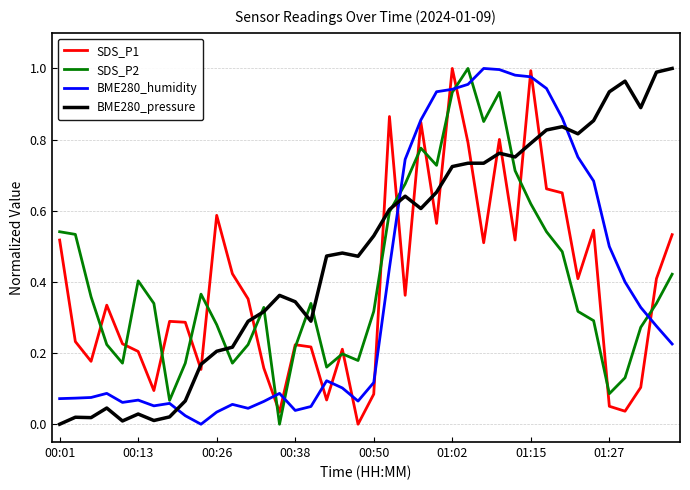

Which series ends up on top after the final intersection of SDS_P1 and BME280_pressure?

BME280_pressure